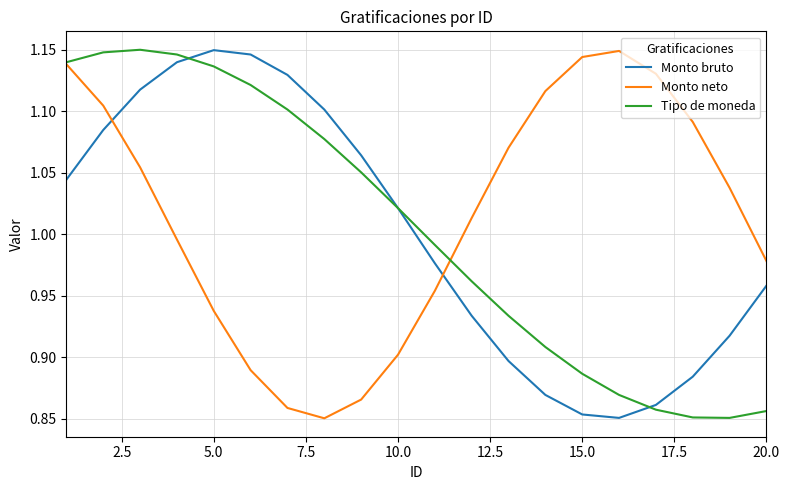

After their last crossing, which series has the higher values: Monto neto or Monto bruto?

Monto neto